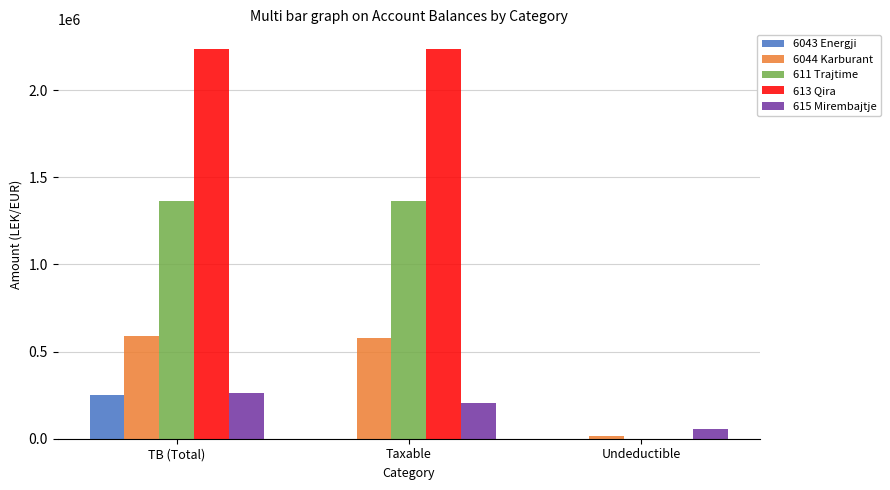

What is the sum of the 6043 Energji values at TB (Total) and Taxable?

250227.1